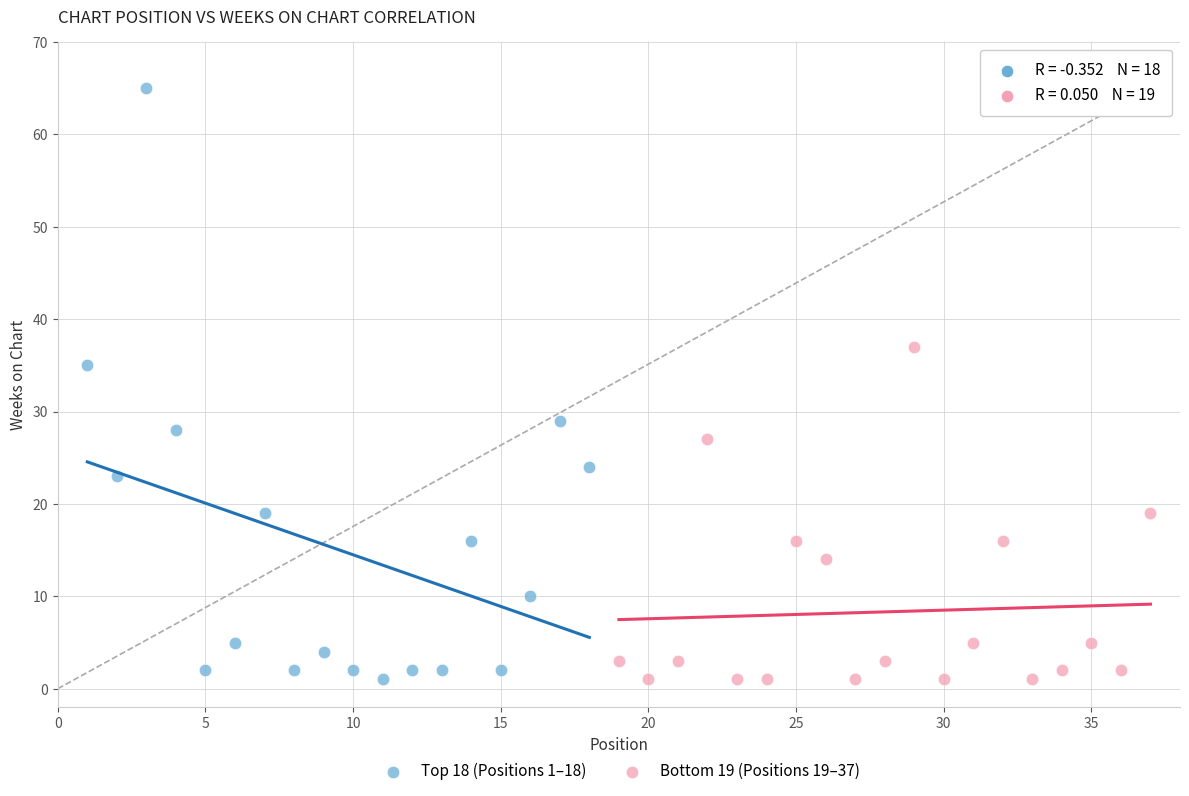

Which series has the widest spread of Y values?

Top 18 (Positions 1–18)